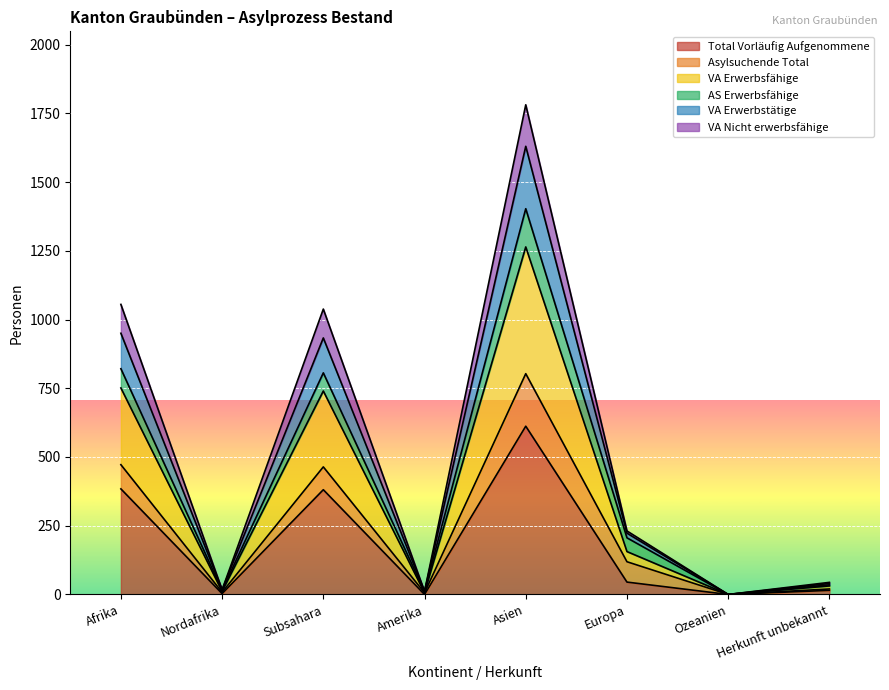

At which category does Total Vorläufig Aufgenommene reach its first local valley?

Nordafrika